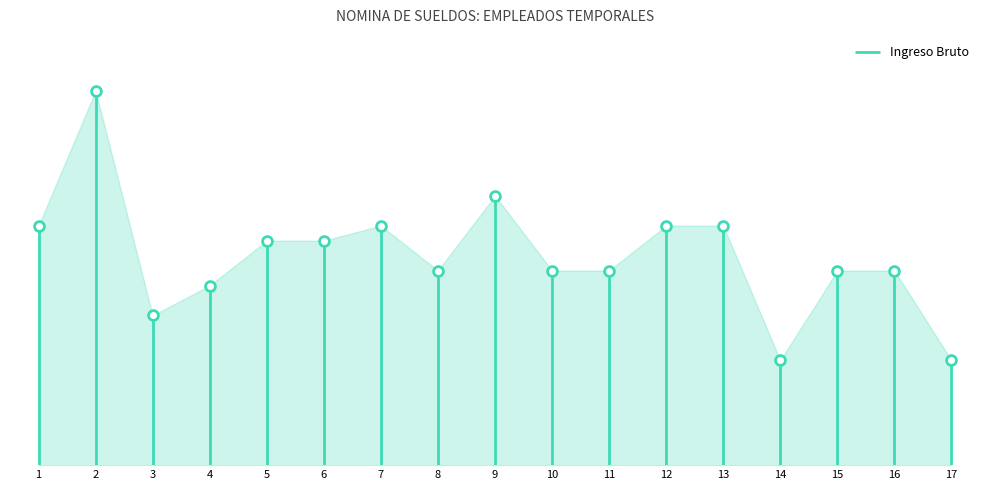

What is the ratio of the value at 1 to the value at 5?

1.1